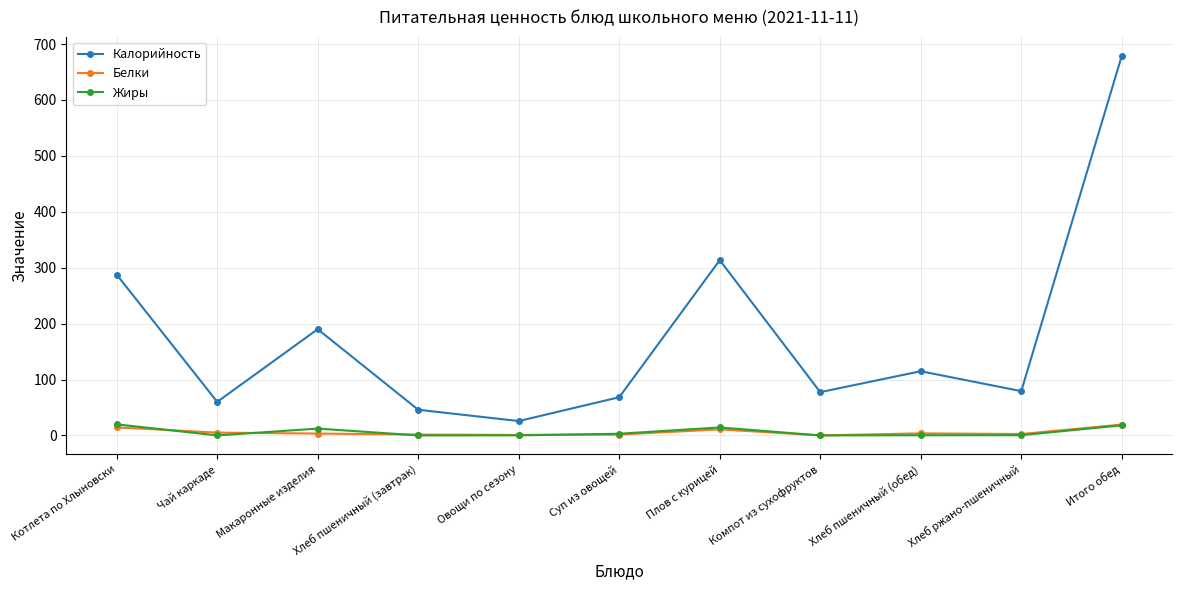

What is the greatest value displayed?

678.9